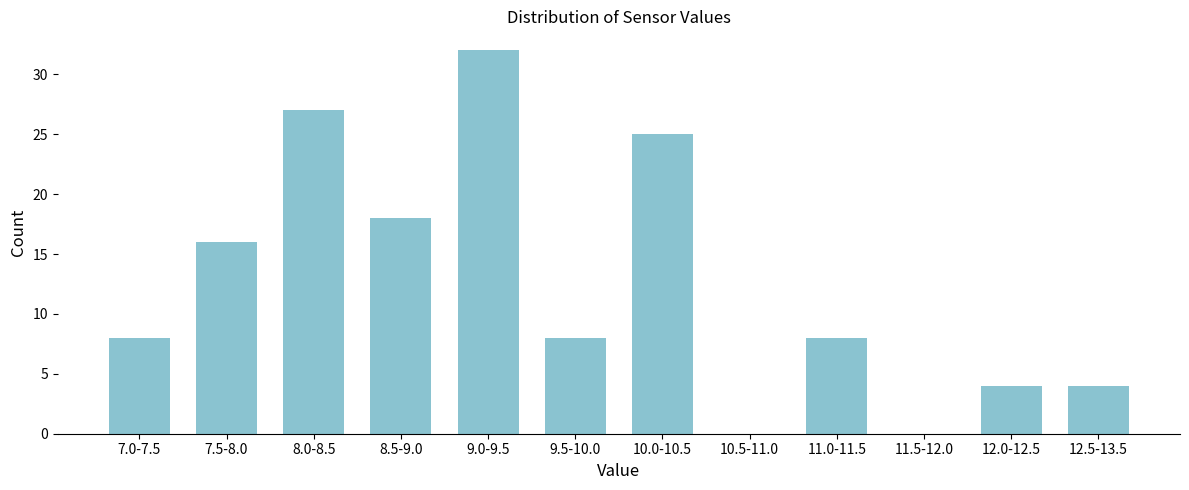

At which category does the chart reach its peak across all series?

9.0-9.5